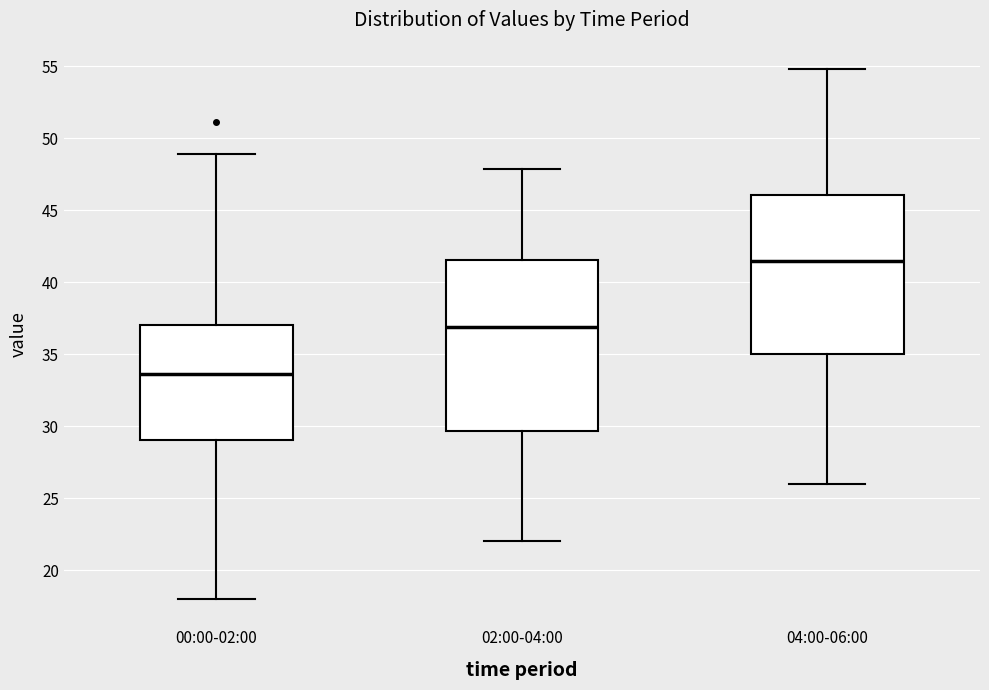

Reading left to right, read every box against the y-axis: the position of its median line, the range the box covers, and the ends of its whiskers. The values are not printed on the chart, so give them approximately, as read against the axis.

00:00-02:00: median 33.5, box 29.0 to 37.0, whiskers 18.0 to 49.0
02:00-04:00: median 37.0, box 29.5 to 41.5, whiskers 22.0 to 48.0
04:00-06:00: median 41.5, box 35.0 to 46.0, whiskers 26.0 to 55.0